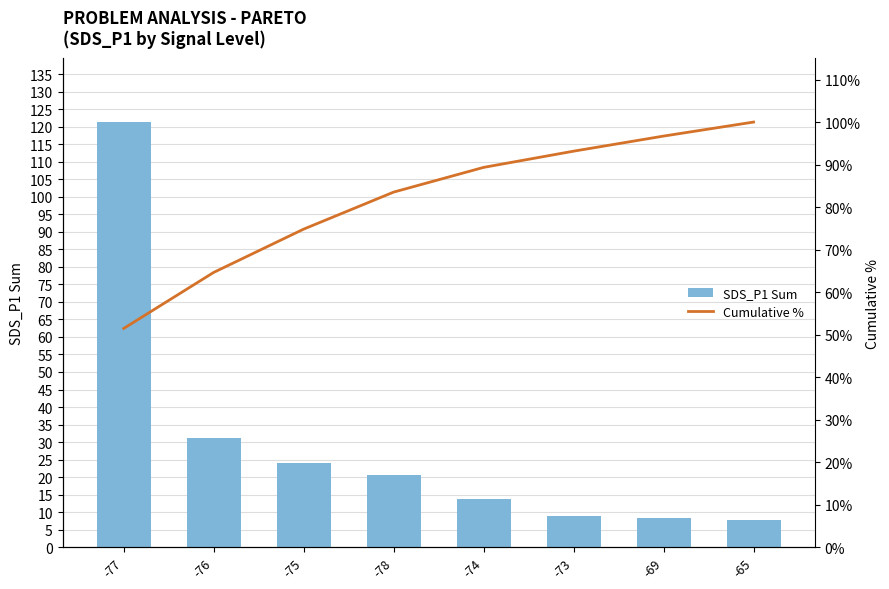

What is the sum of all SDS_P1 Sum values?

235.9